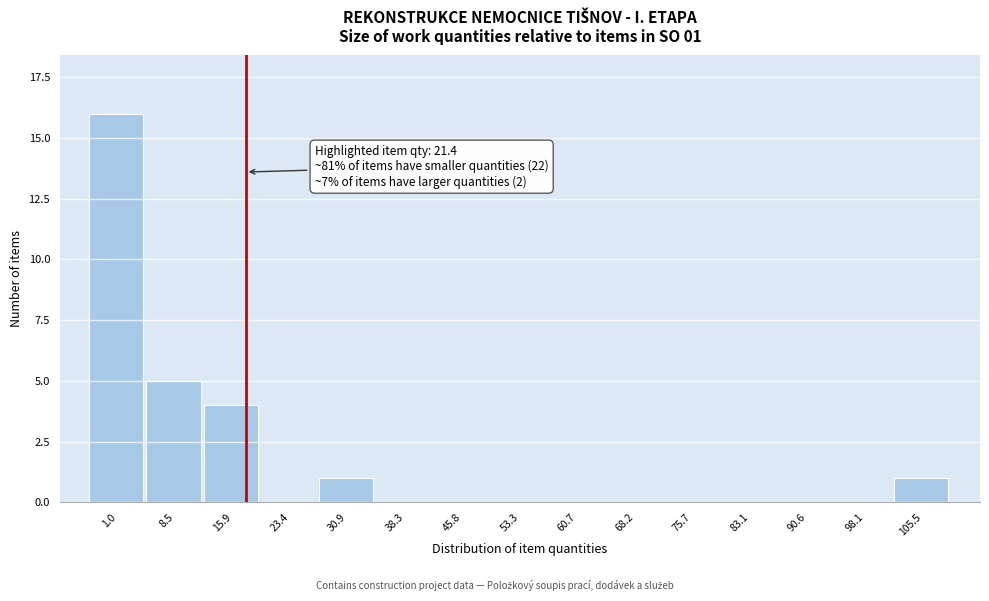

Reading right to left, list all the values displayed in this chart.

105.5=1	98.1=0	90.6=0	83.1=0	75.7=0	68.2=0	60.7=0	53.3=0	45.8=0	38.3=0	30.9=1	23.4=0	15.9=4	8.5=5	1.0=16